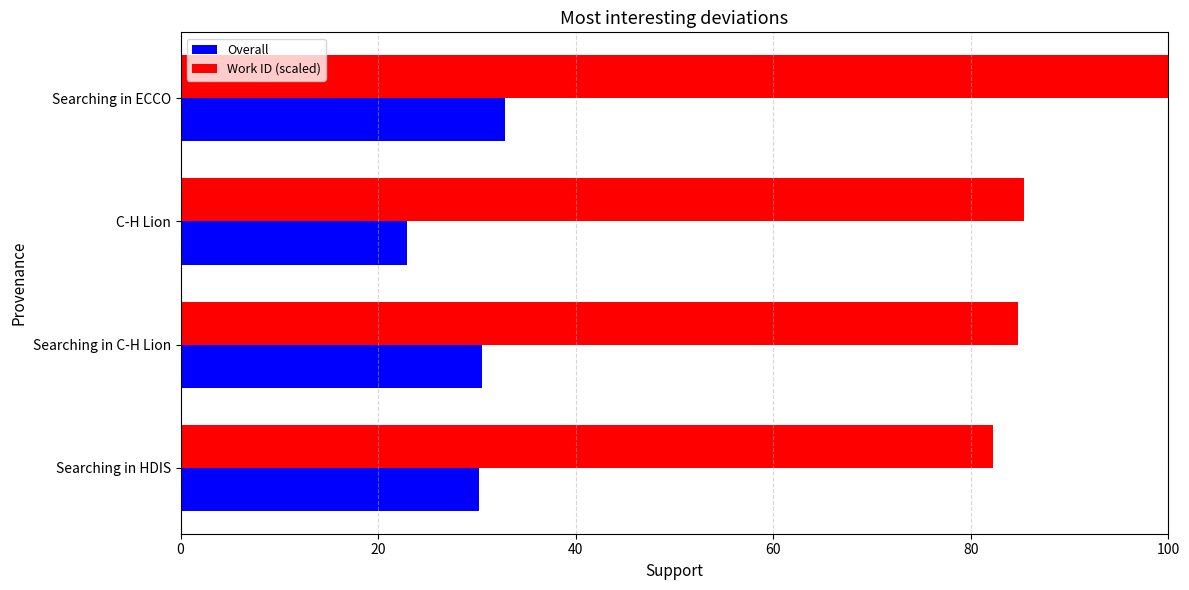

What is the difference between the maximum and second lowest values in the Overall series?

2.6